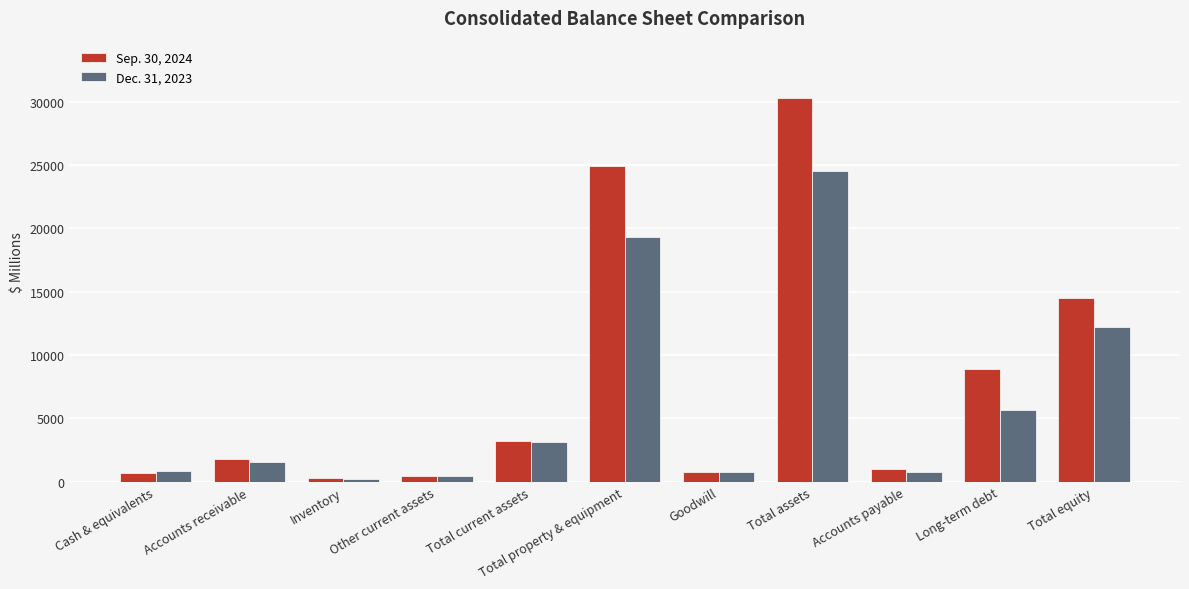

Which category has the highest value in the Sep. 30, 2024 series?

Total assets